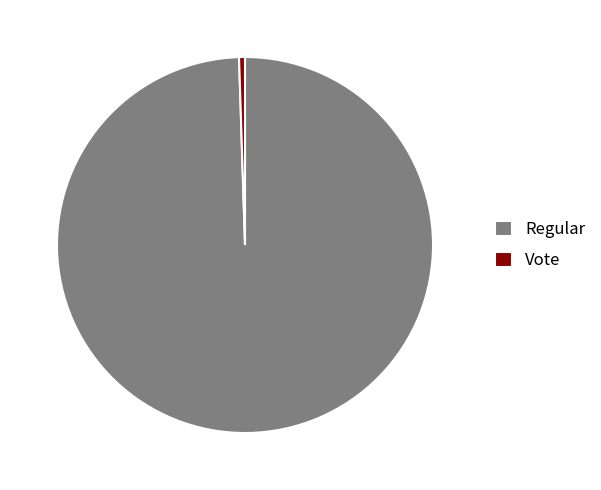

What is the majority slice?

Regular